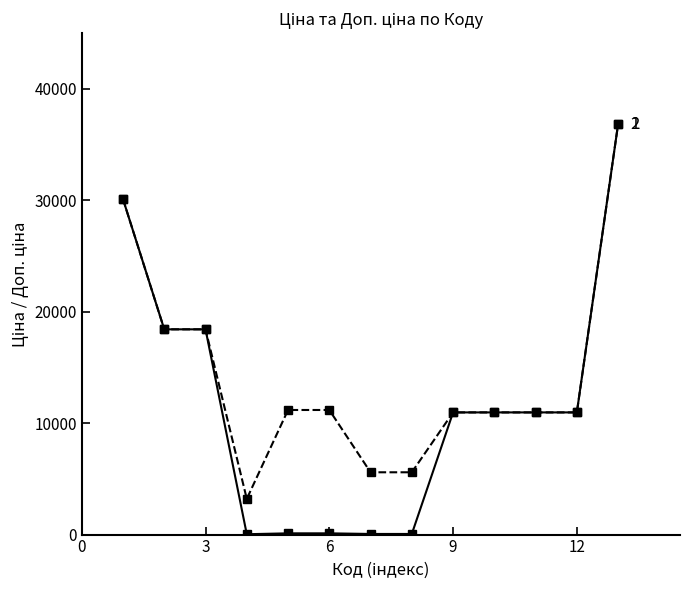

What is the greatest value displayed?

36841.8